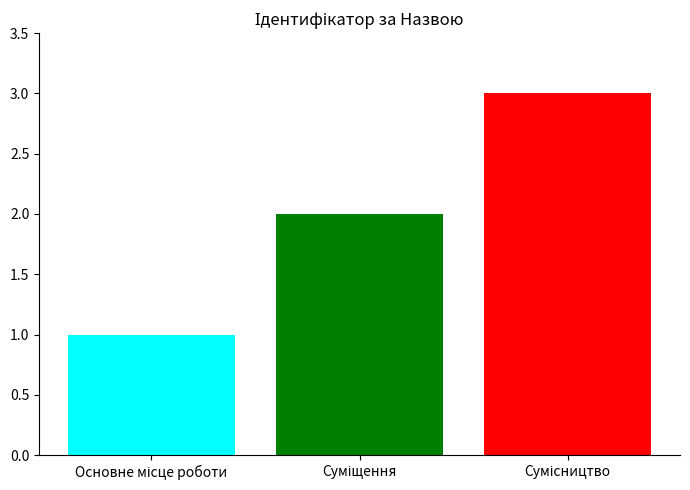

What is the maximum value shown in the chart?

3